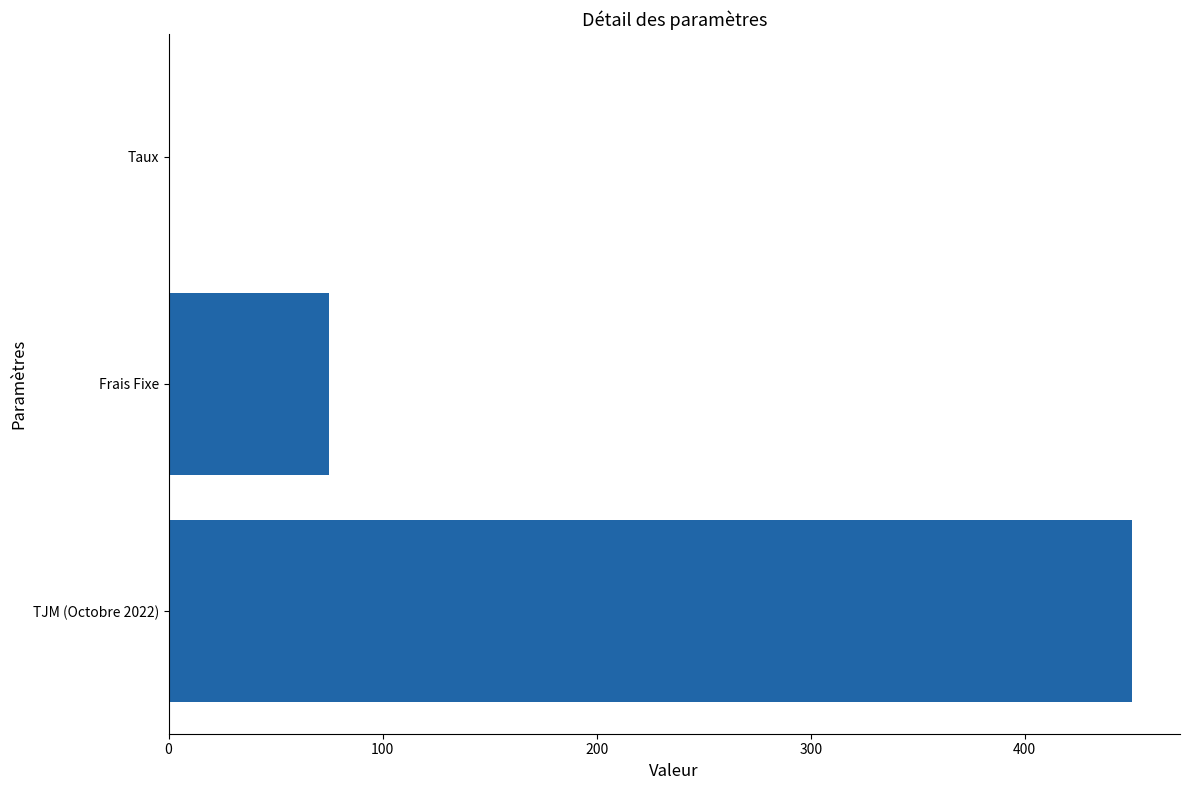

Which label corresponds to the largest value in the chart?

TJM (Octobre 2022)